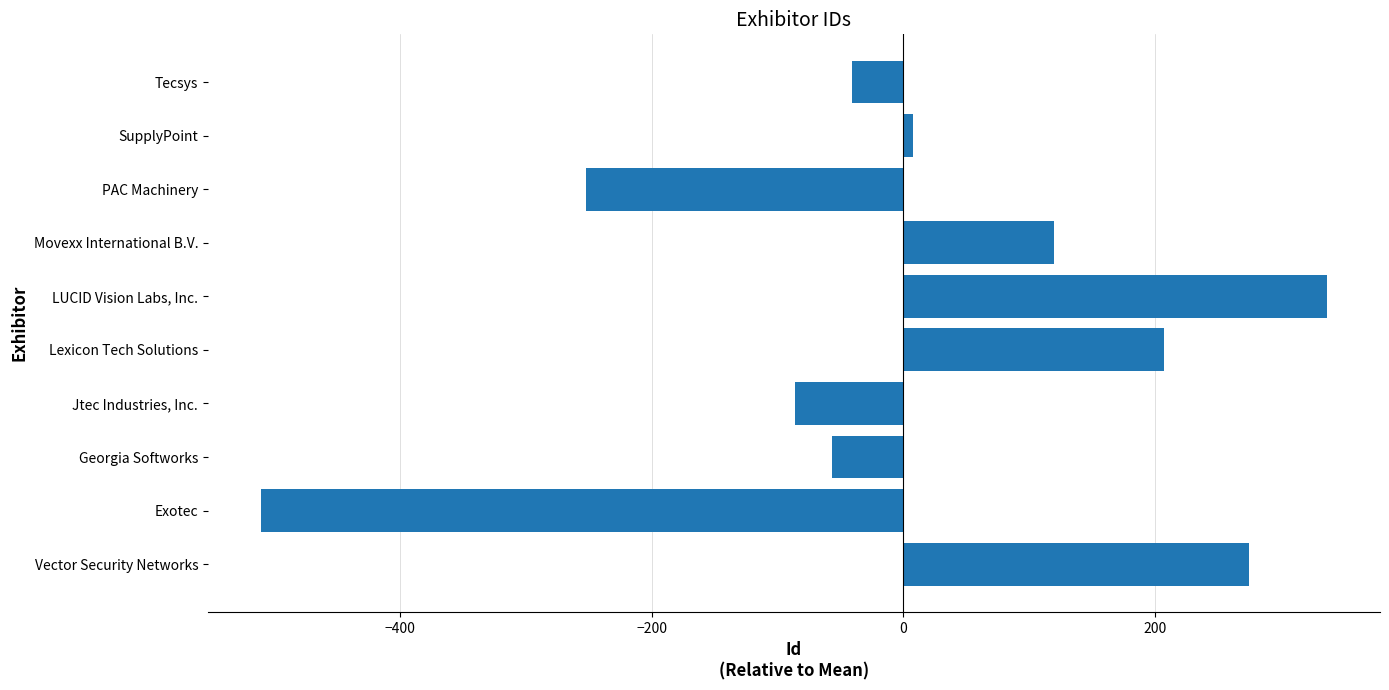

What is the ratio of the value at LUCID Vision Labs, Inc. to the value at Movexx International B.V.?

2.8